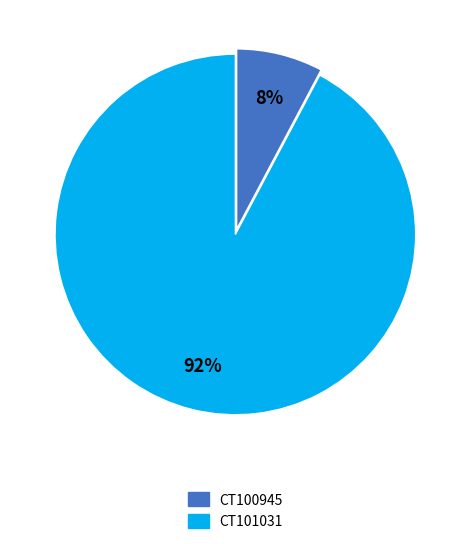

Which category has the biggest portion of the pie?

CT101031